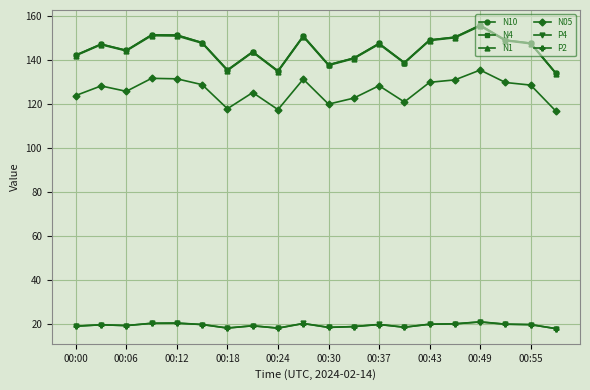

What is the maximum value shown in the chart?

155.6